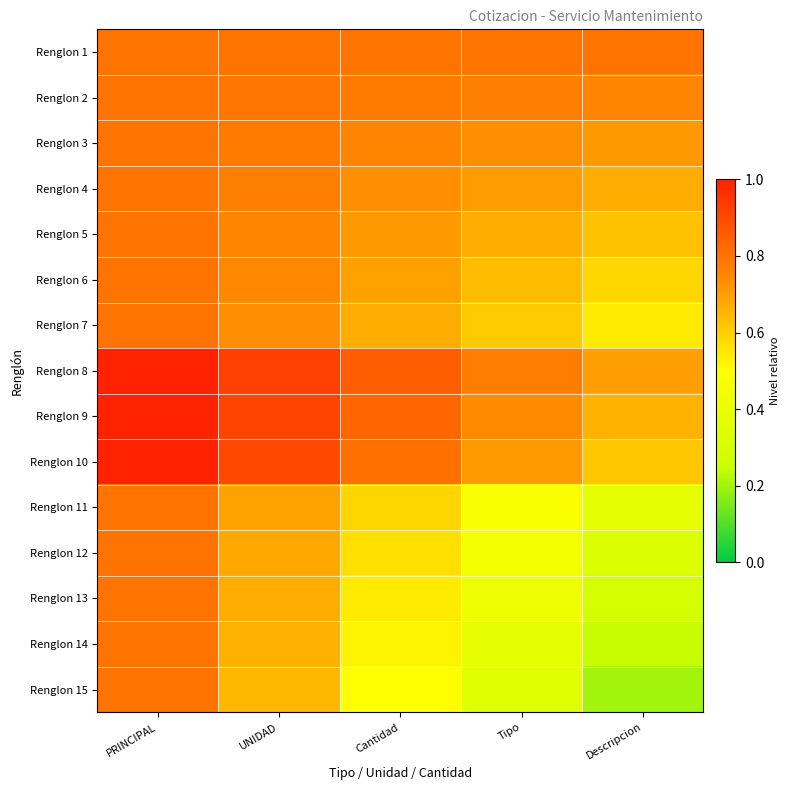

At which category is the sum across all series the highest?

PRINCIPAL